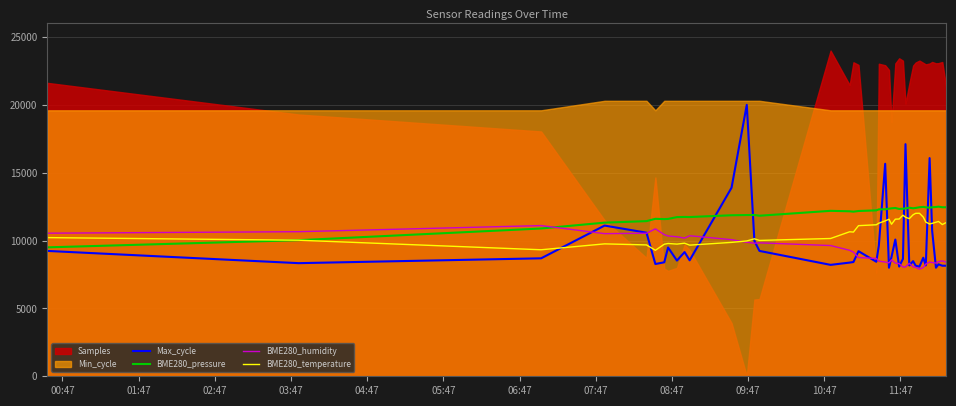

What is the minimum value for BME280_pressure?

9500.0